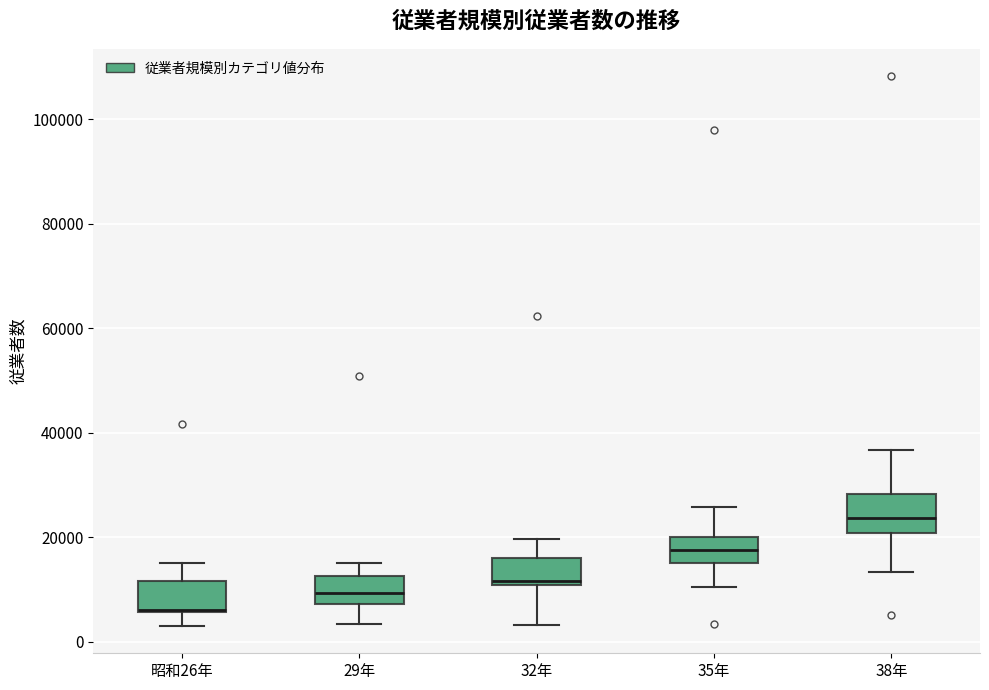

Reading left to right, transcribe this box plot: for each box, give where its median line is, the range the box spans, and where its two whiskers end, as read against the y-axis. The values are not printed on the chart, so give them approximately, as read against the axis.

昭和26年: median 6000 (drawn on the box's lower edge), box 6000 to 12000, whiskers 4000 to 16000
29年: median 10000, box 8000 to 12000, whiskers 4000 to 14000
32年: median 12000, box 10000 to 16000, whiskers 4000 to 20000
35年: median 18000, box 14000 to 20000, whiskers 10000 to 26000
38年: median 24000, box 20000 to 28000, whiskers 14000 to 36000